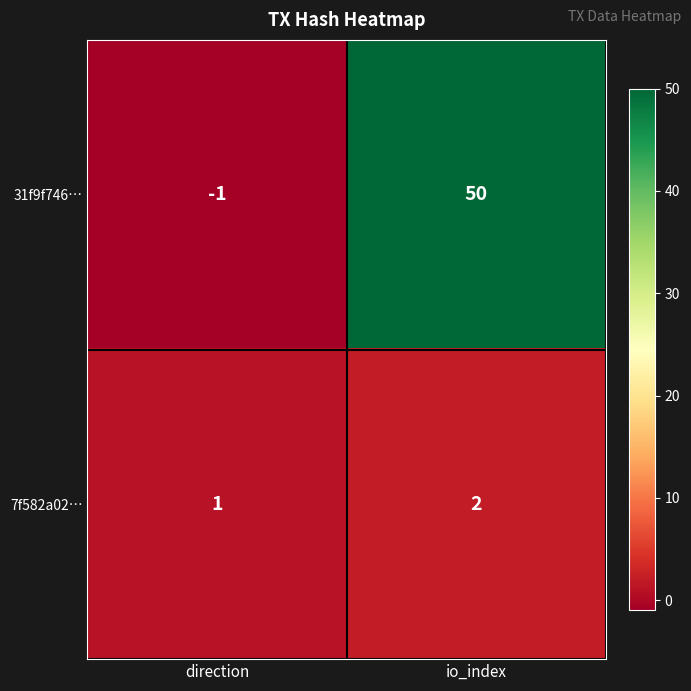

Rank the series by their maximum value, from lowest to highest.

7f582a02…, 31f9f746…